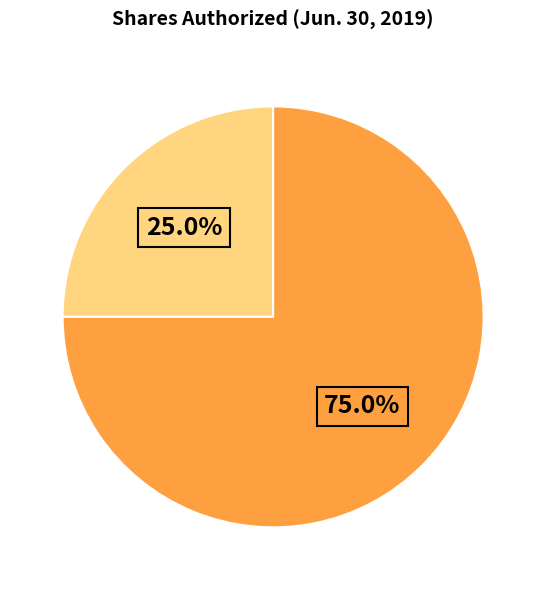

Is there a majority slice in this chart?

Yes